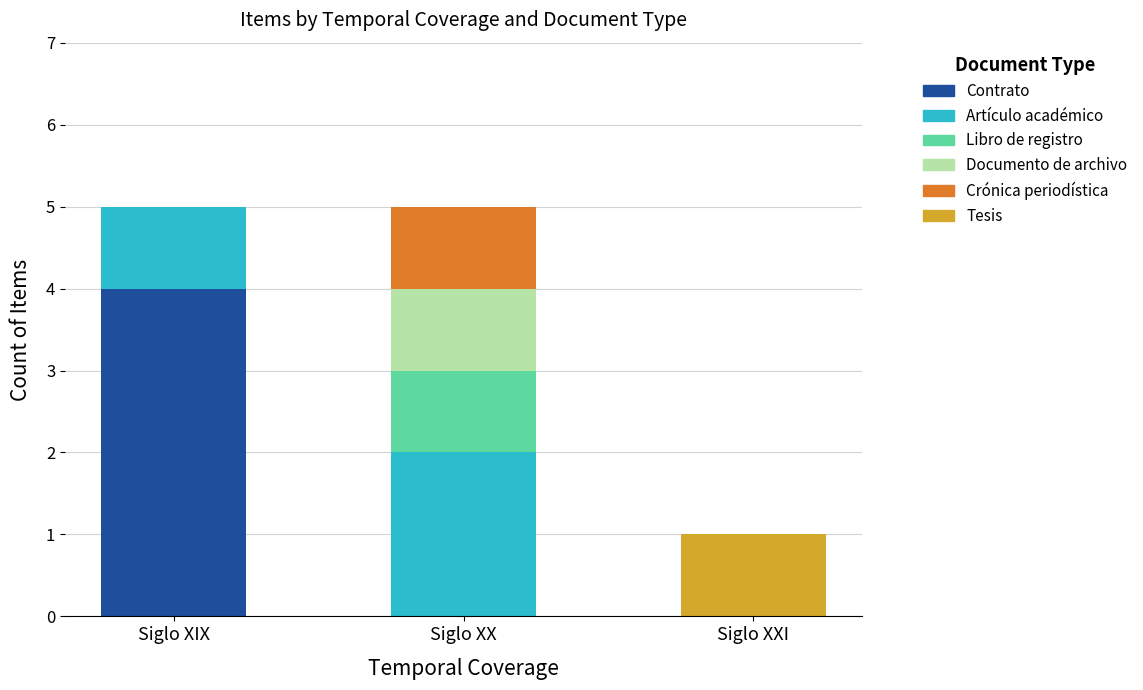

Reading left to right, what are the values for Contrato?

Siglo XIX=4	Siglo XX=0	Siglo XXI=0